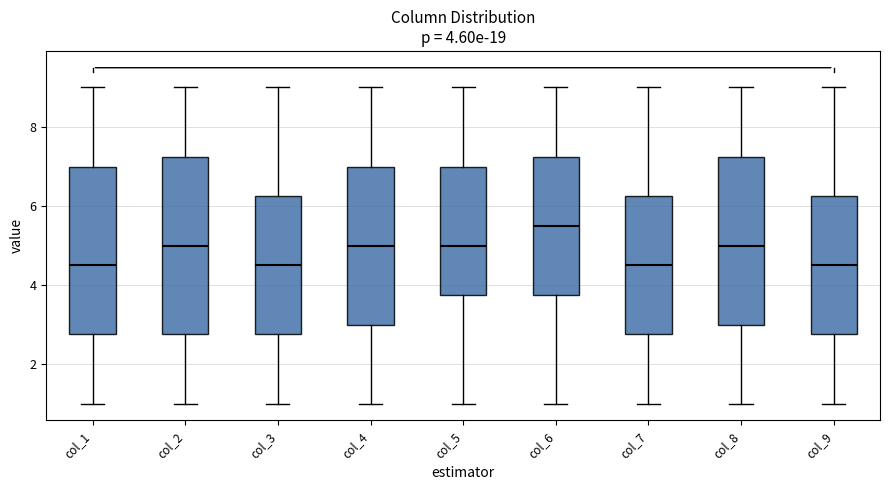

Which box's median line is the highest?

col_6